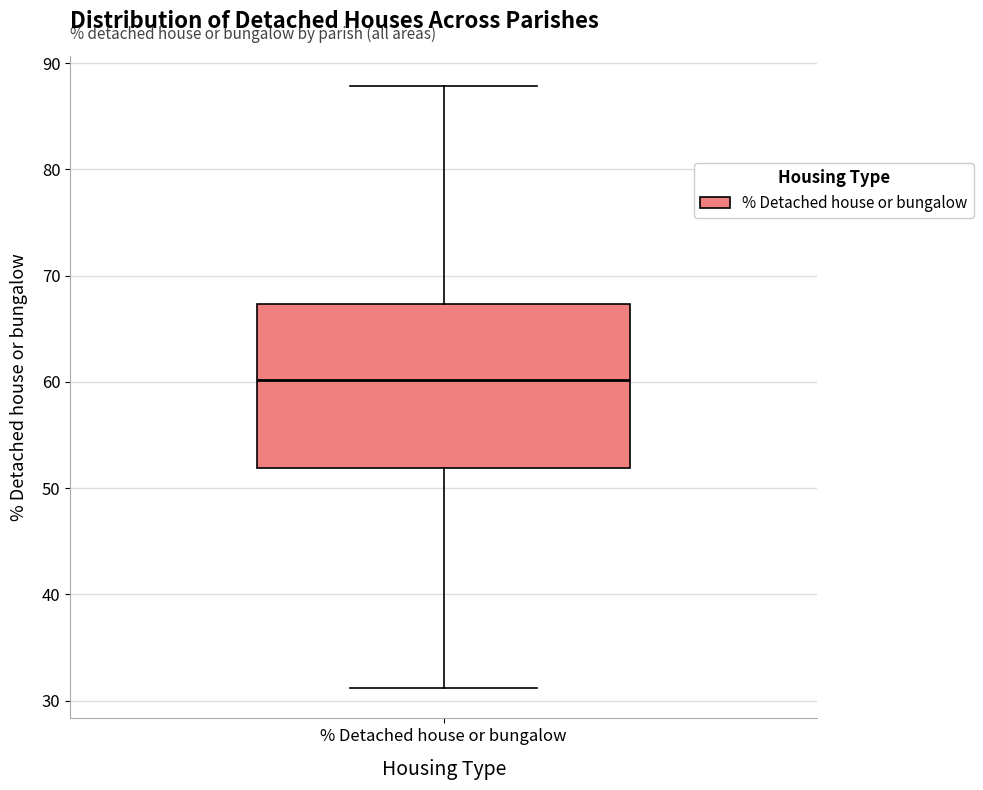

Transcribe this box plot: give where the median line is, the range the box spans, and where the two whiskers end, as read against the y-axis. The values are not printed on the chart, so give them approximately, as read against the axis.

median 60, box 52 to 67, whiskers 31 to 88